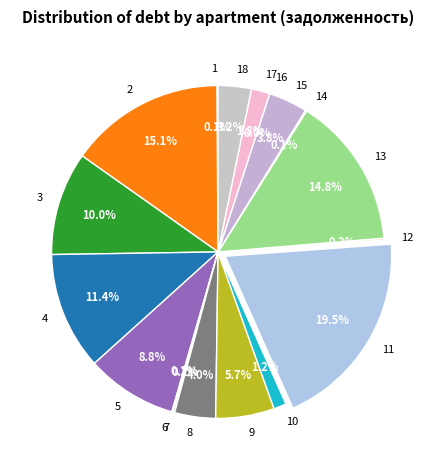

How many segments does this pie chart have?

18